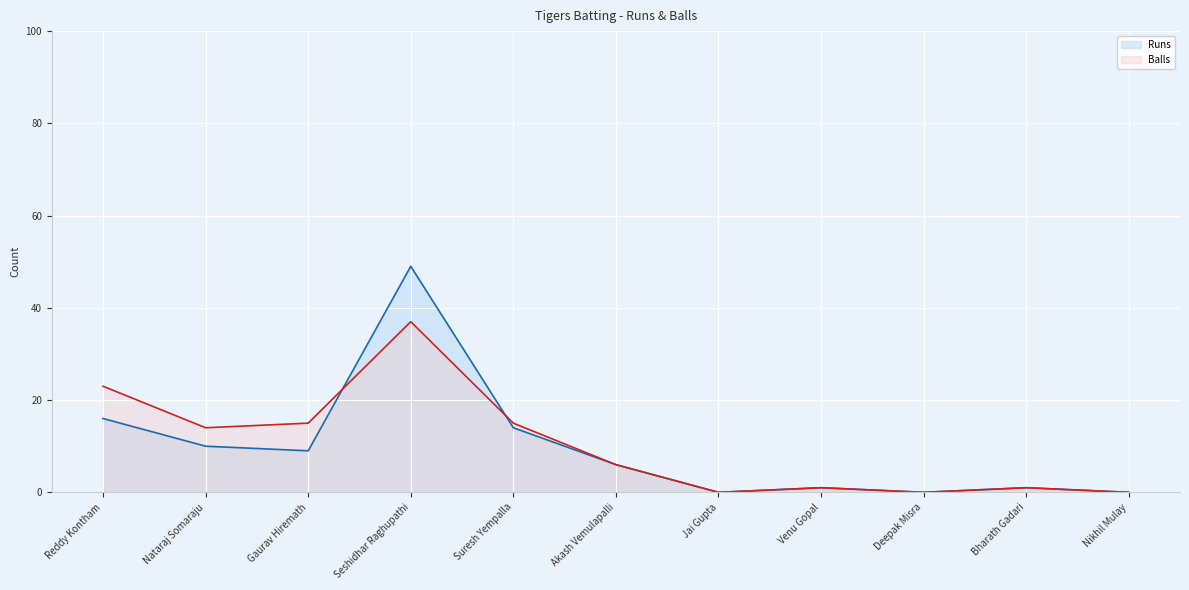

What is the label of the 1st point from the left?

Reddy Kontham